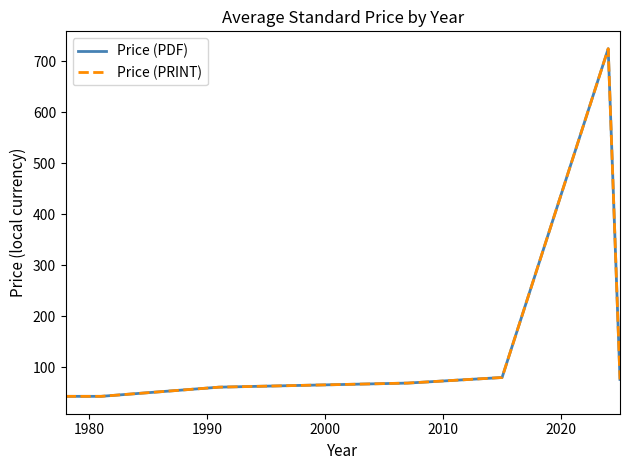

True or false: Price (PDF) and Price (PRINT) intersect in this chart.

False